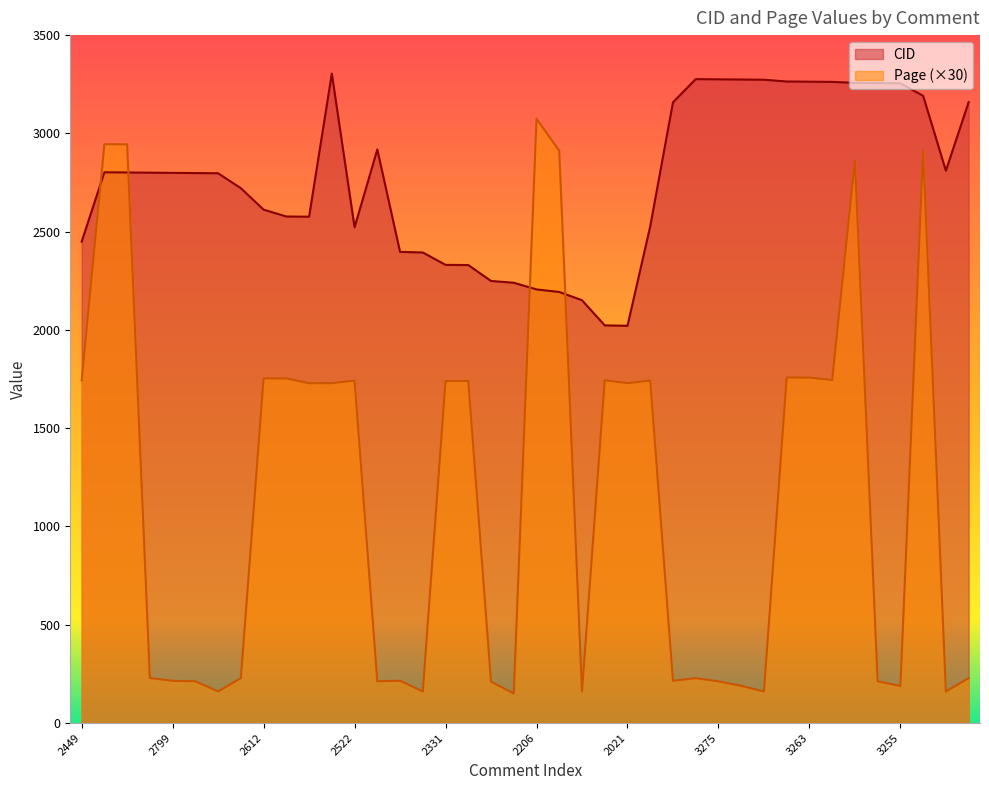

Rank the categories by CID value from lowest to highest.

2021, 2023, 2151, 2193, 2206, 2240, 2249, 2330, 2331, 2394, 2397, 2449, 2522, 2527, 2576, 2577, 2612, 2721, 2797, 2798, 2799, 2800, 2801, 2802, 2810, 2918, 3158, 3159, 3191, 3255, 3256, 3257, 3262, 3263, 3264, 3273, 3274, 3275, 3276, 3304